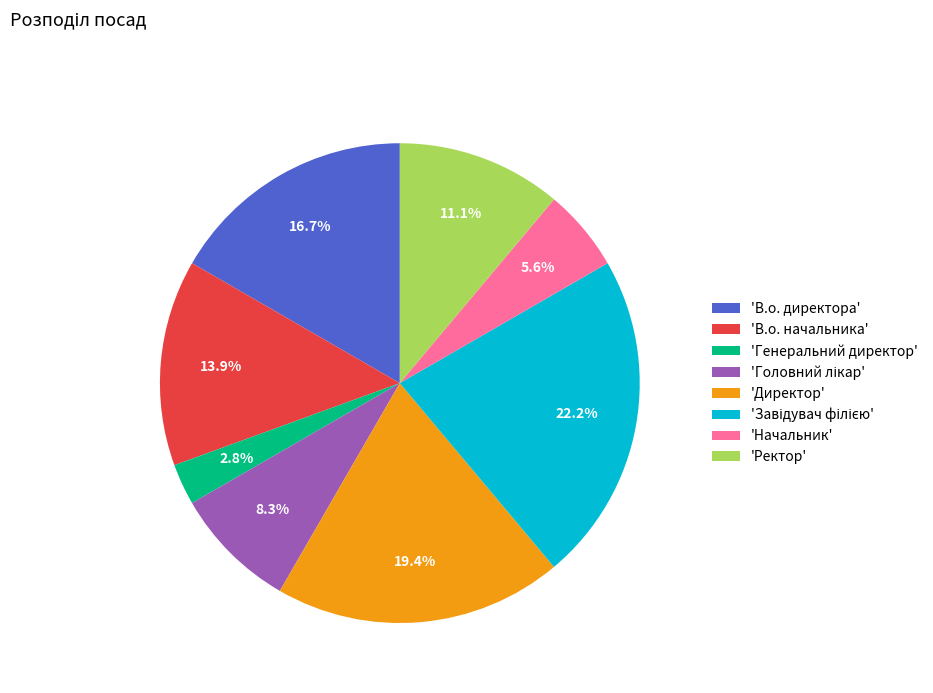

What portion of the pie excludes 'В.о. директора'?

83.3%